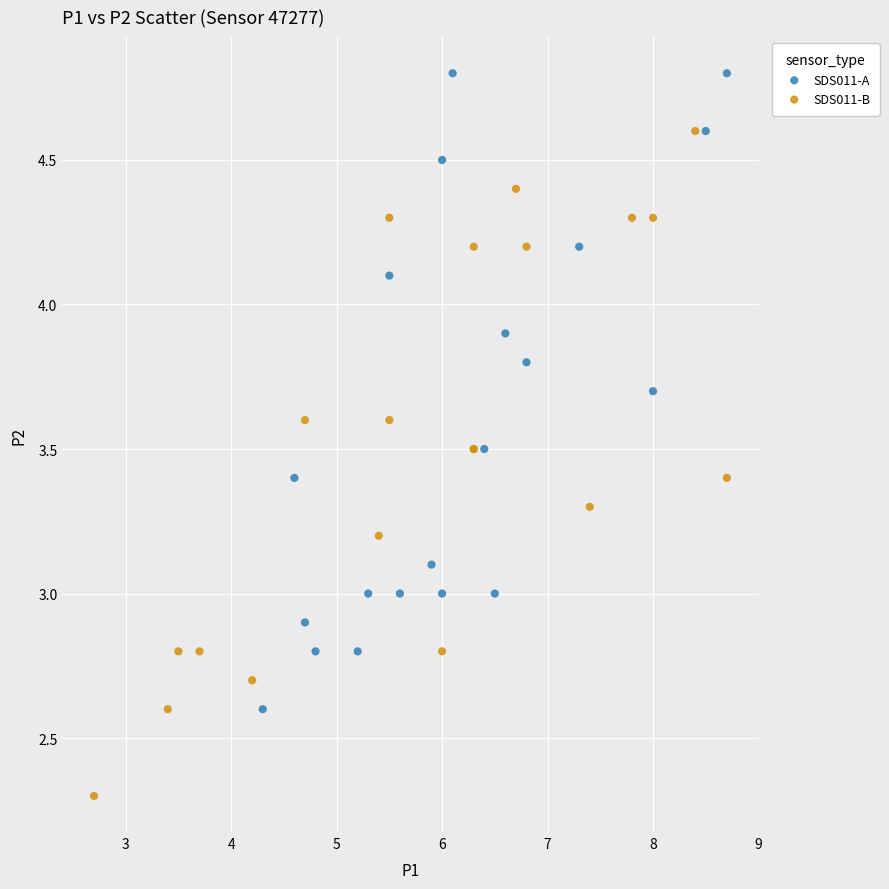

What are all the series names shown in the legend?

SDS011-A, SDS011-B